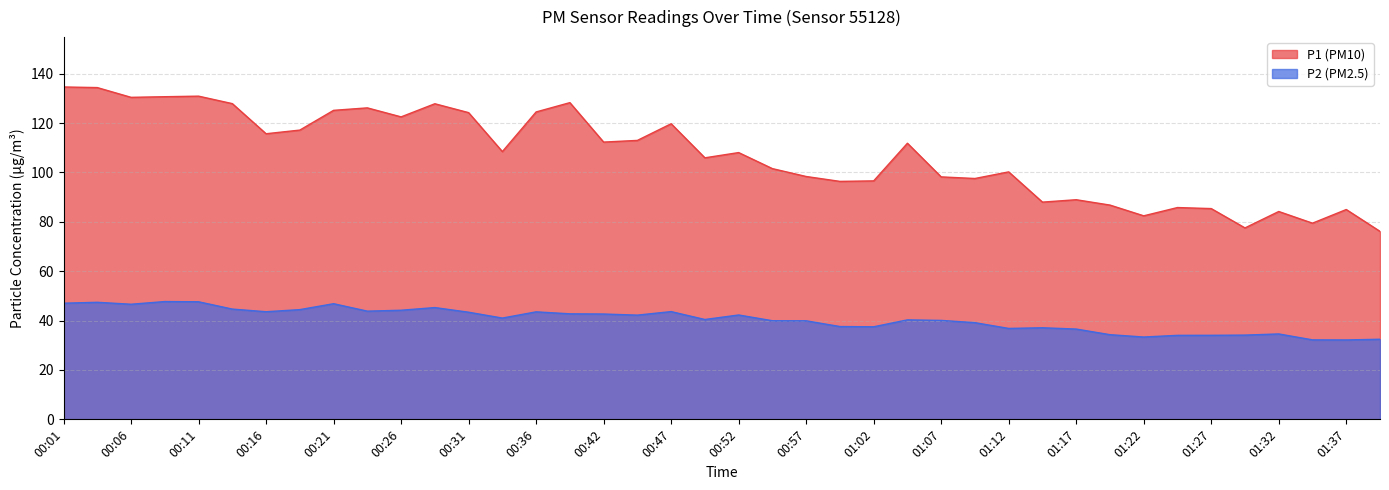

Where is the first local maximum for P1?

00:11